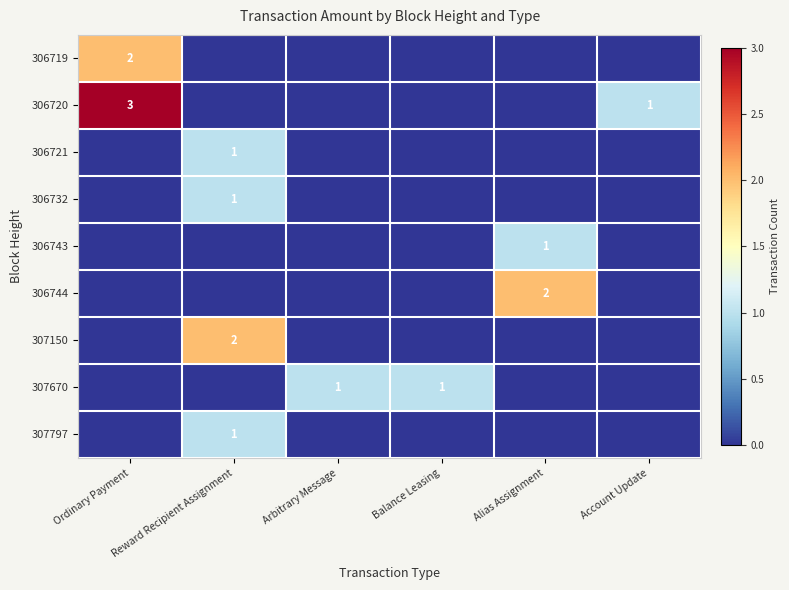

How many distinct data groups are displayed?

9